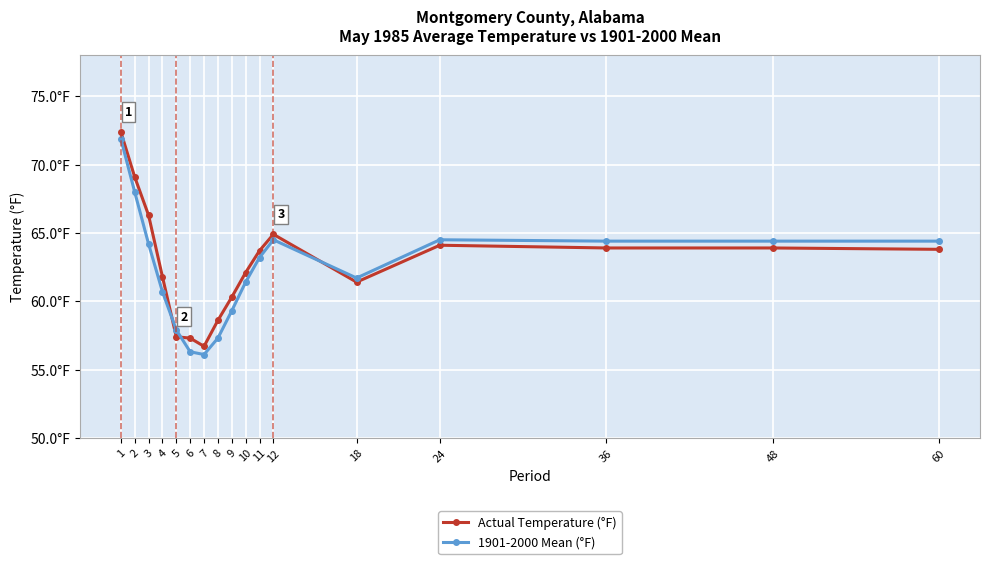

Is this an area chart (filled region under the line)?

No